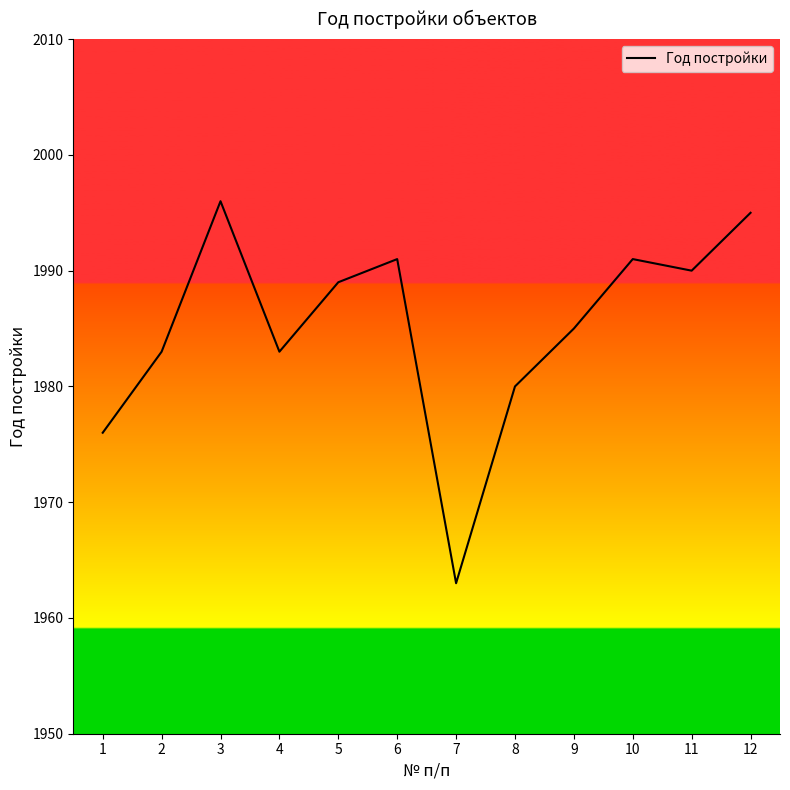

What is the value of the 9th point from the left?

1985